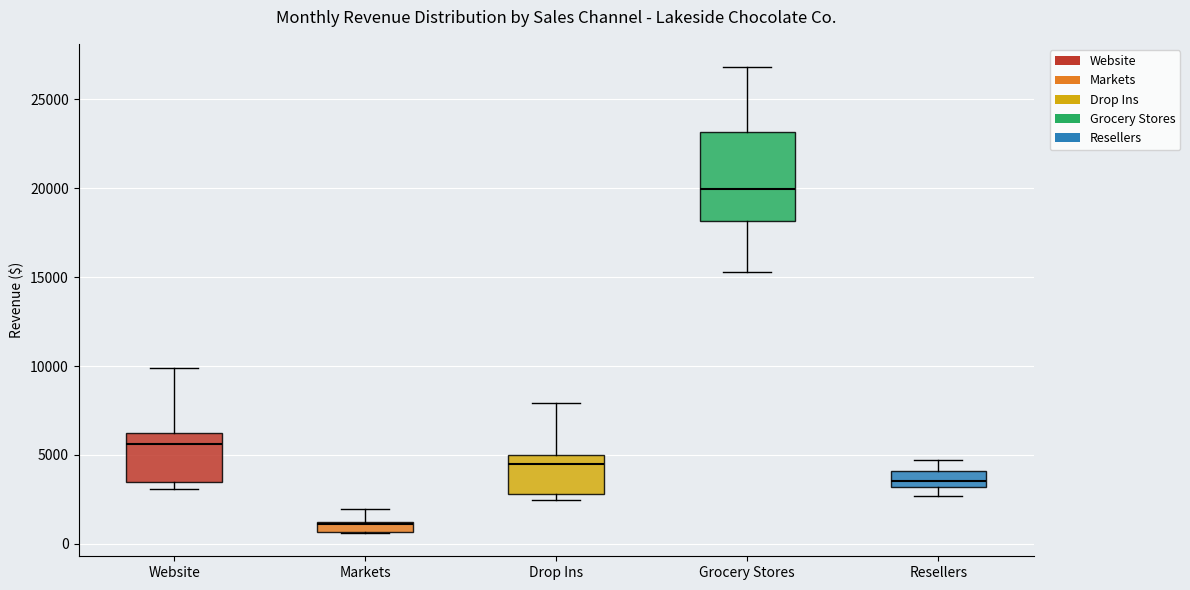

Which box's median line is the highest?

Grocery Stores